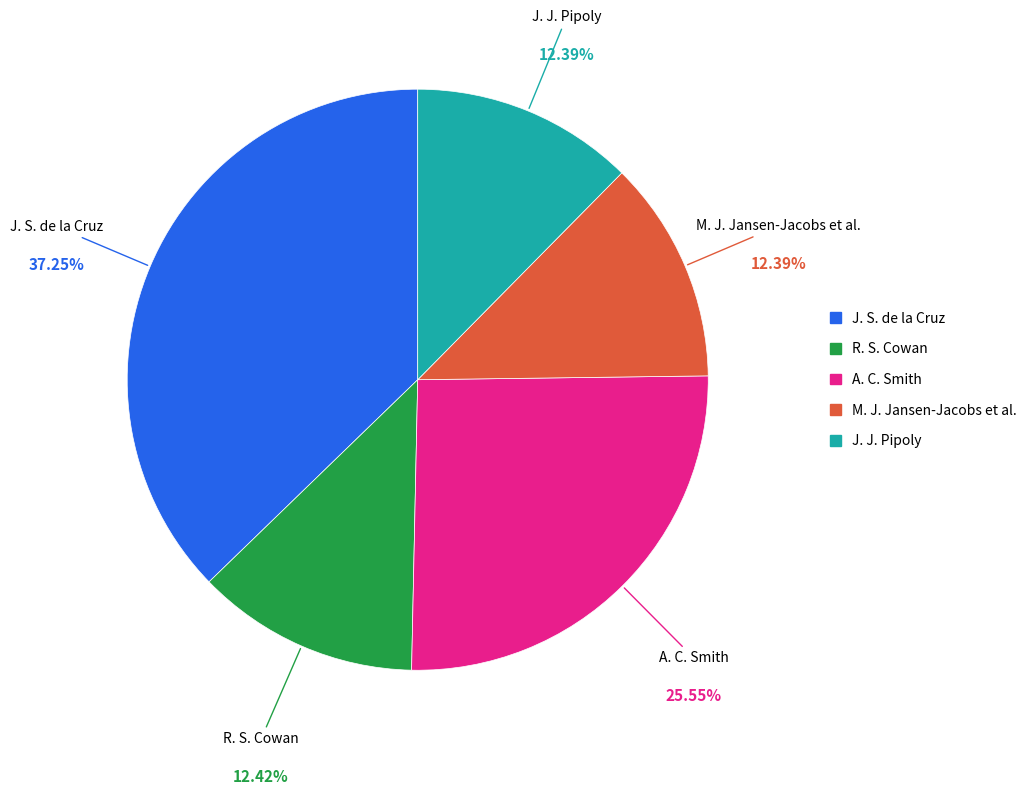

Do J. J. Pipoly and A. C. Smith together represent more than half of the pie?

No